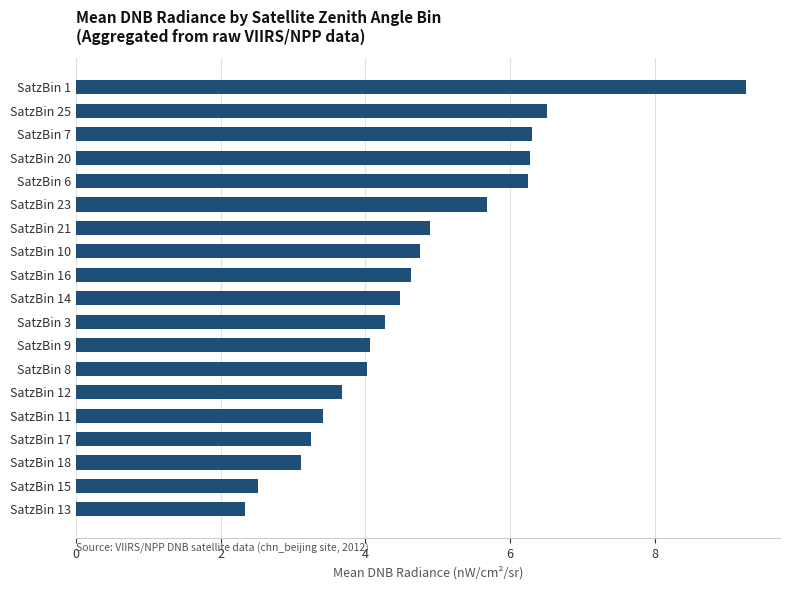

The value at SatzBin 8 is 4.0. True or false?

True